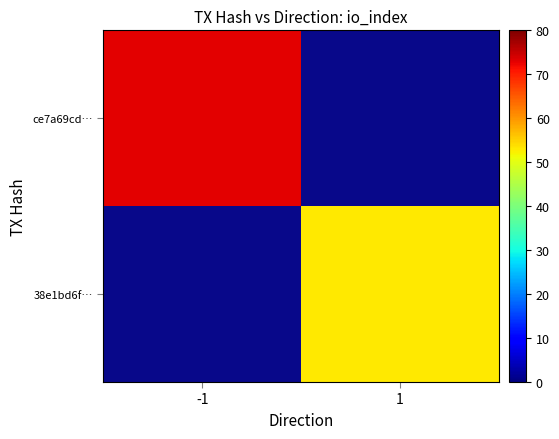

Rank the series by their average value, from highest to lowest.

ce7a69cd…, 38e1bd6f…